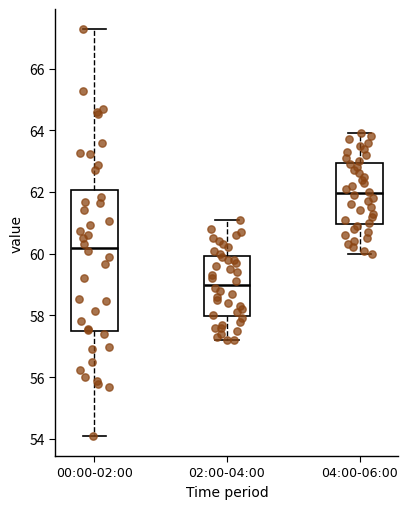

Where does the median line of the box for 04:00-06:00 sit on the y-axis? The values are not printed on the chart, so give them approximately, as read against the axis.

62.0